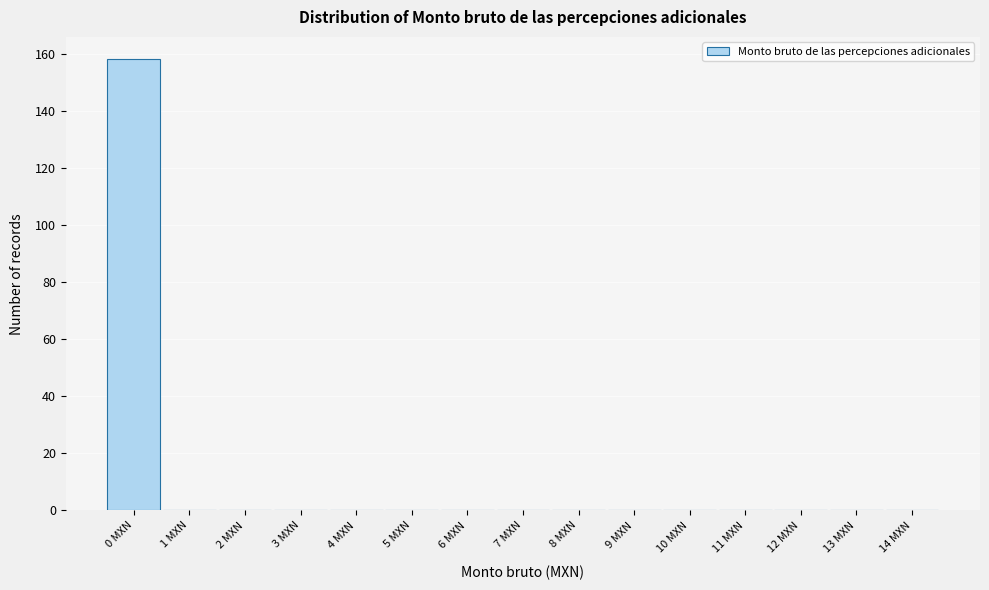

Reading left to right, list every bar in this chart as the range it spans on the x-axis followed by its height. The values are not printed on the chart, so give them approximately, as read against the axis.

-0.5 to 0.5: 158
0.5 to 1.5: 0
1.5 to 2.5: 0
2.5 to 3.5: 0
3.5 to 4.5: 0
4.5 to 5.5: 0
5.5 to 6.5: 0
6.5 to 7.5: 0
7.5 to 8.5: 0
8.5 to 9.5: 0
9.5 to 10.5: 0
10.5 to 11.5: 0
11.5 to 12.5: 0
12.5 to 13.5: 0
13.5 to 14.5: 0